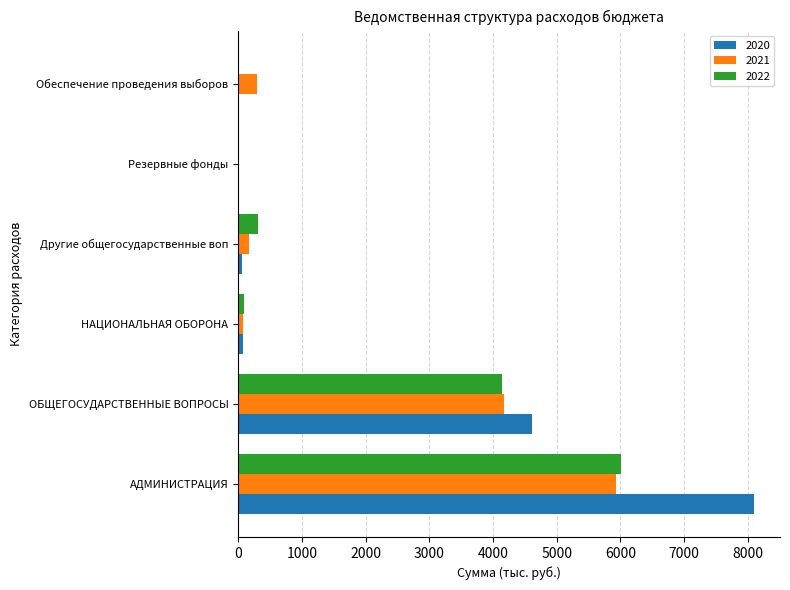

What are all the series names shown in the legend?

2020, 2021, 2022